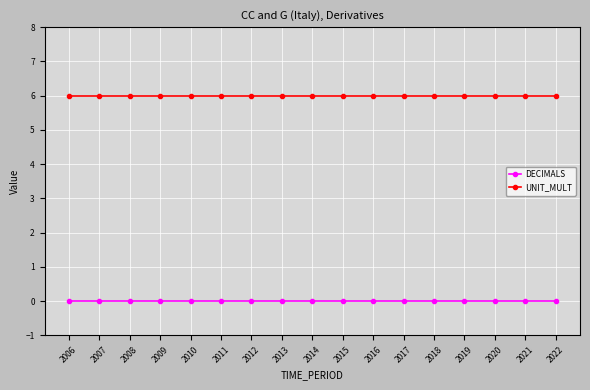

The value of UNIT_MULT at 2018 is 6. True or false?

True